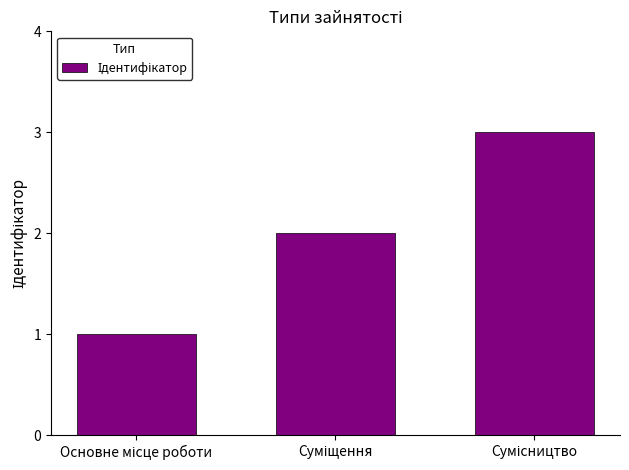

What is the value of the 2nd bar from the left?

2